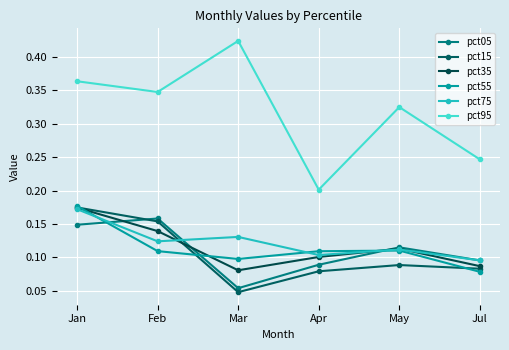

The value of pct05 at Mar is 0.1. True or false?

True